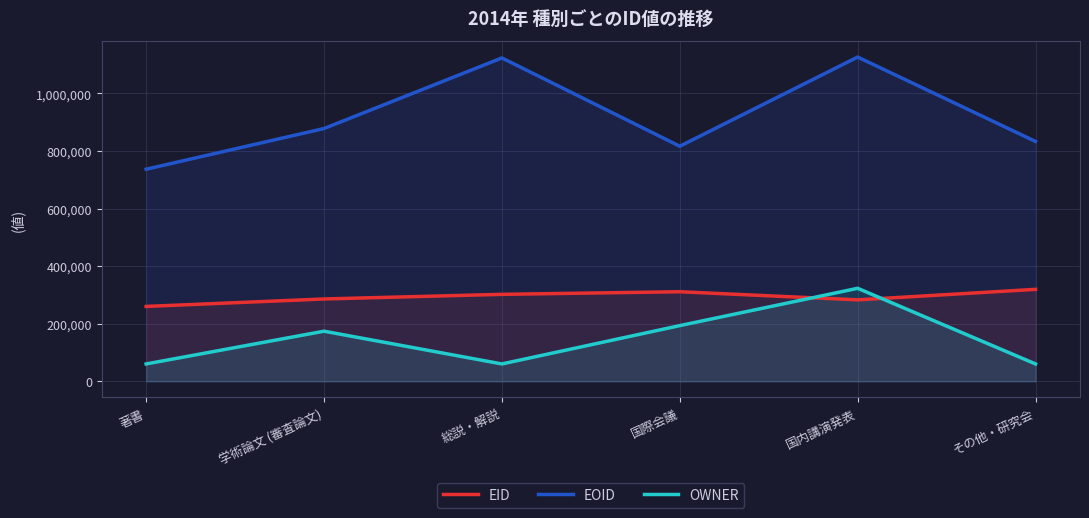

The OWNER series shows 129346 at 国際会議. True or false?

False